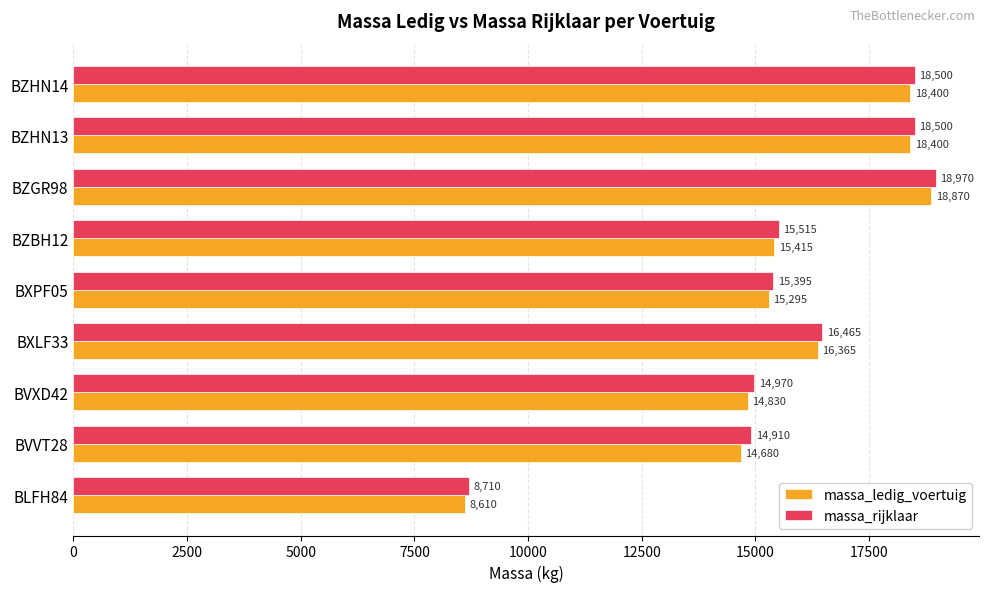

Rank the series by their average value, from lowest to highest.

massa_ledig_voertuig, massa_rijklaar